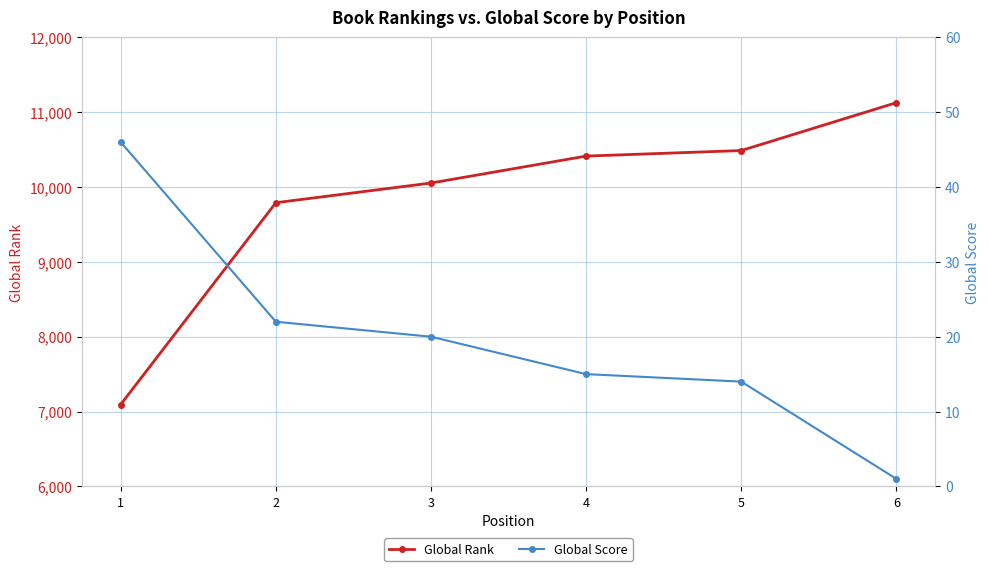

Which label corresponds to the smallest value in the chart?

6